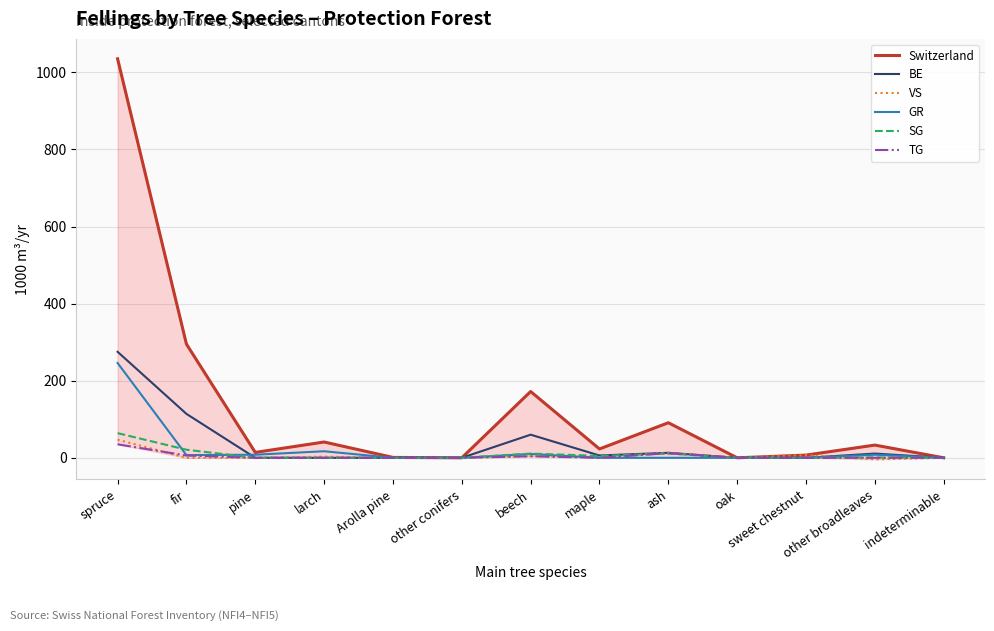

Which category has the lowest value across all series?

other broadleaves